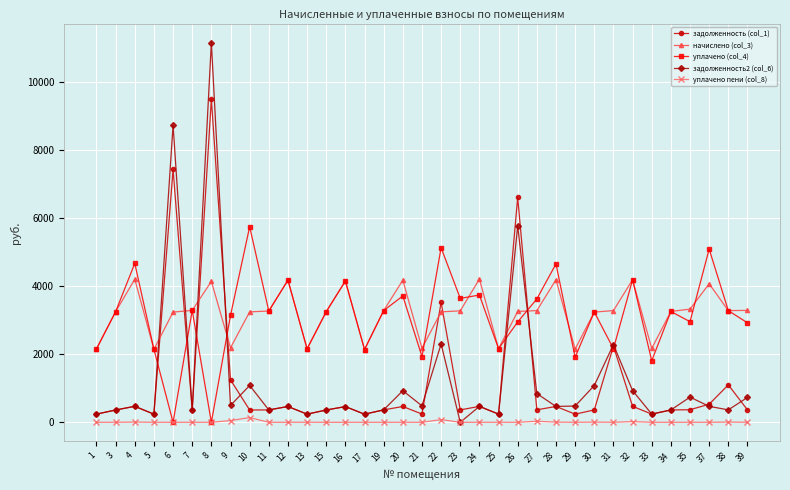

True or false: уплачено пени (col_8) has more than 0 points higher than both neighbors.

True